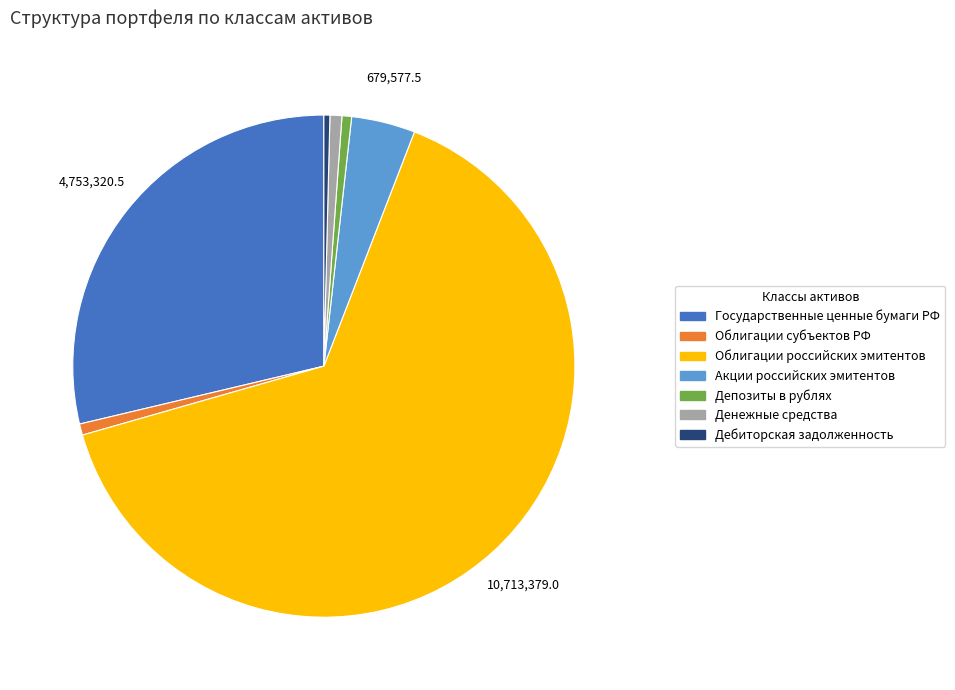

Is it true that Депозиты в рублях is 9% of the pie?

False